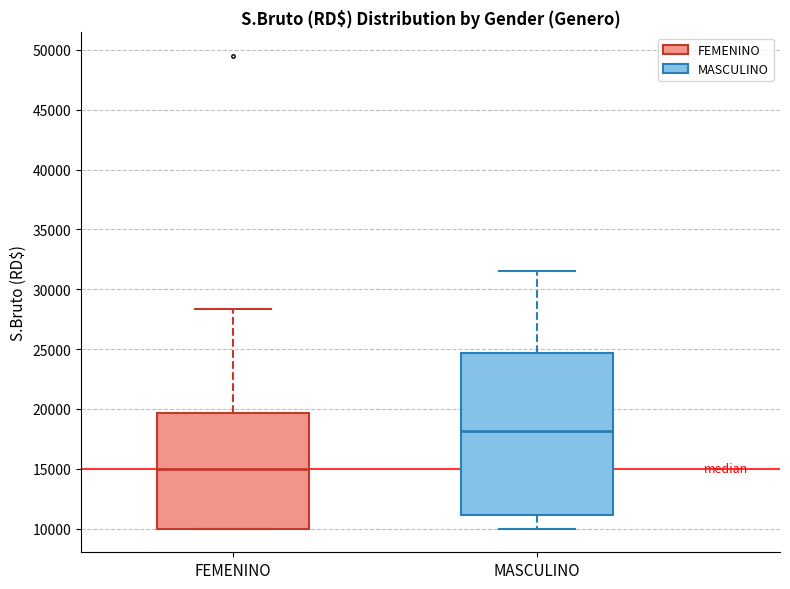

Reading left to right, transcribe this box plot: for each box, give where its median line is, the range the box spans, and where its two whiskers end, as read against the y-axis. The values are not printed on the chart, so give them approximately, as read against the axis.

FEMENINO: median 15000, box 10000 to 19500, whiskers 10000 to 28500
MASCULINO: median 18000, box 11000 to 24500, whiskers 10000 to 31500